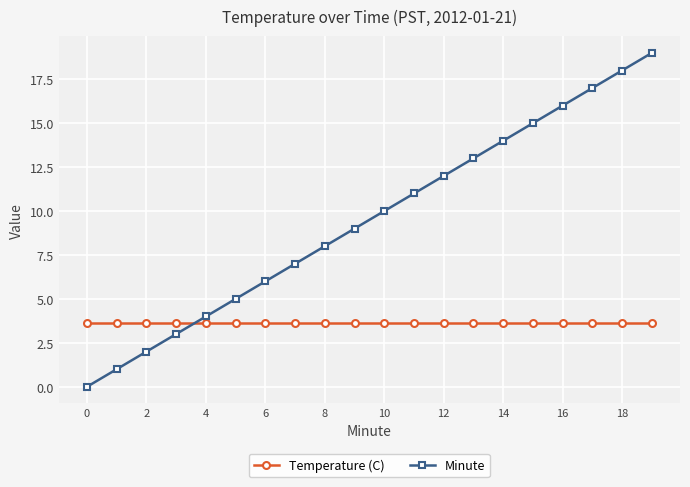

How many values in Minute are above zero?

19